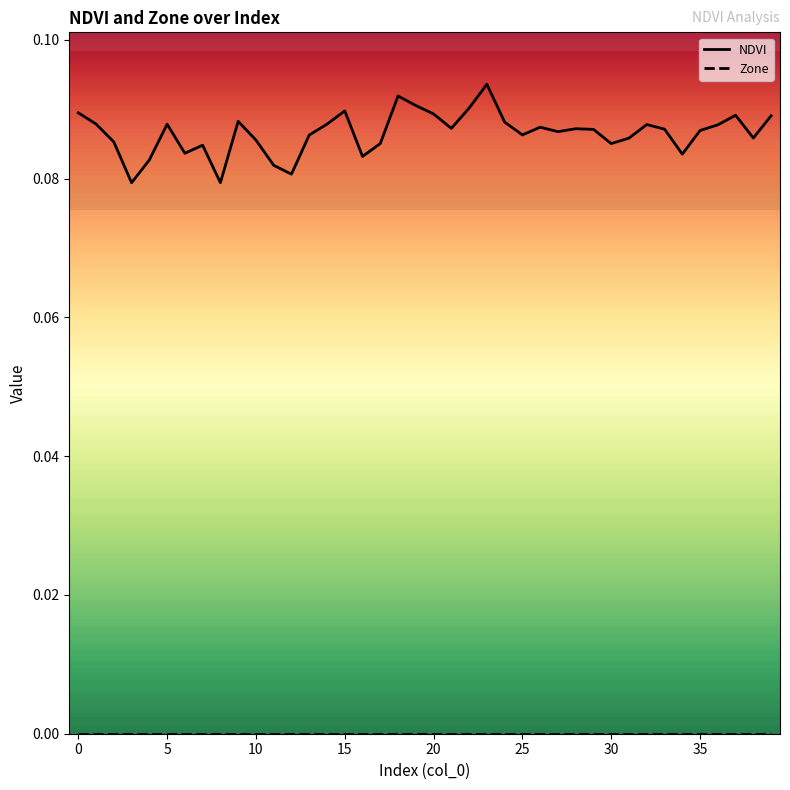

Which series has the largest range (max minus min)?

NDVI